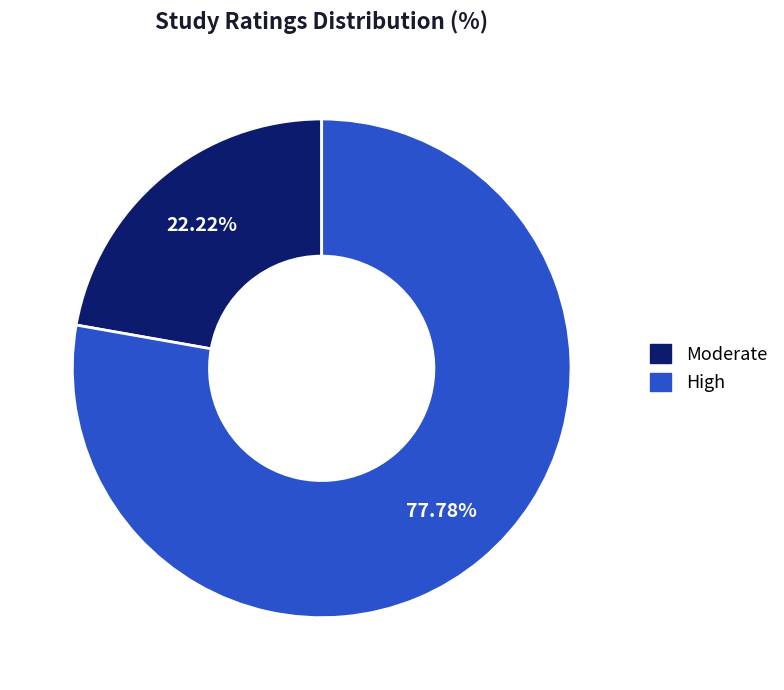

Which category has the biggest portion of the pie?

High